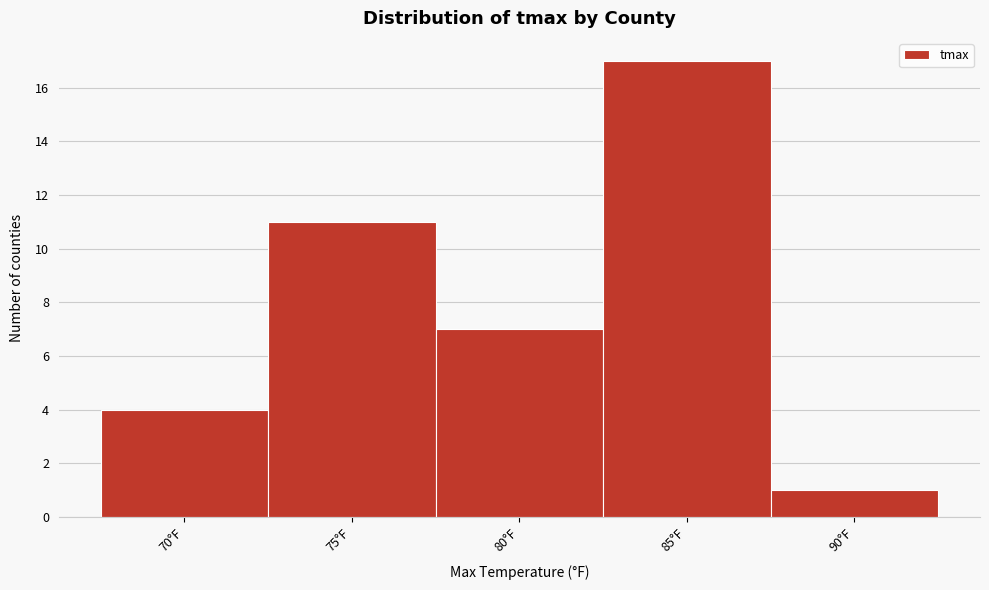

Reading left to right, list all the values displayed in this chart.

70°F=4	75°F=11	80°F=7	85°F=17	90°F=1